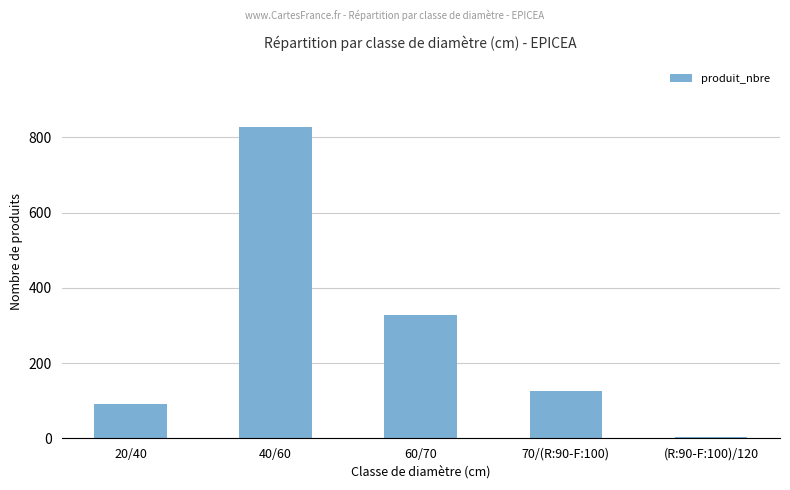

What is the difference between the maximum and minimum values?

825